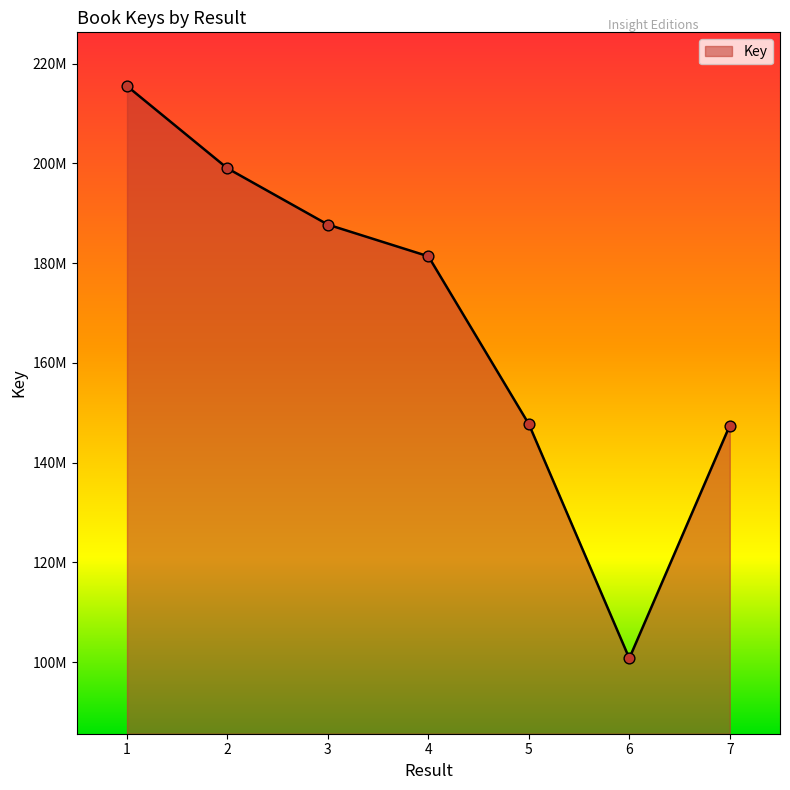

Does the chart have visible grid lines?

No